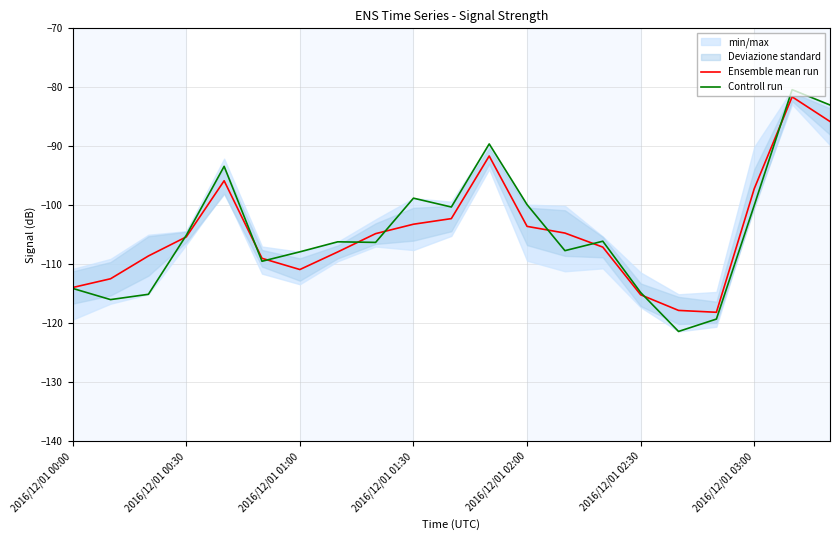

Reading right to left, list all the values displayed in this chart.

Ensemble mean run: -85.8	-81.6	-97.2	-118.1	-117.8	-115.2	-107.1	-104.7	-103.6	-91.6	-102.3	-103.2	-104.8	-107.9	-110.9	-109.0	-95.9	-105.4	-108.6	-112.5	-114.0
Controll run: -83.0	-80.4	-100.0	-119.3	-121.4	-114.8	-106.1	-107.7	-99.9	-89.6	-100.3	-98.8	-106.3	-106.2	-107.9	-109.5	-93.4	-105.1	-115.1	-116.0	-114.1